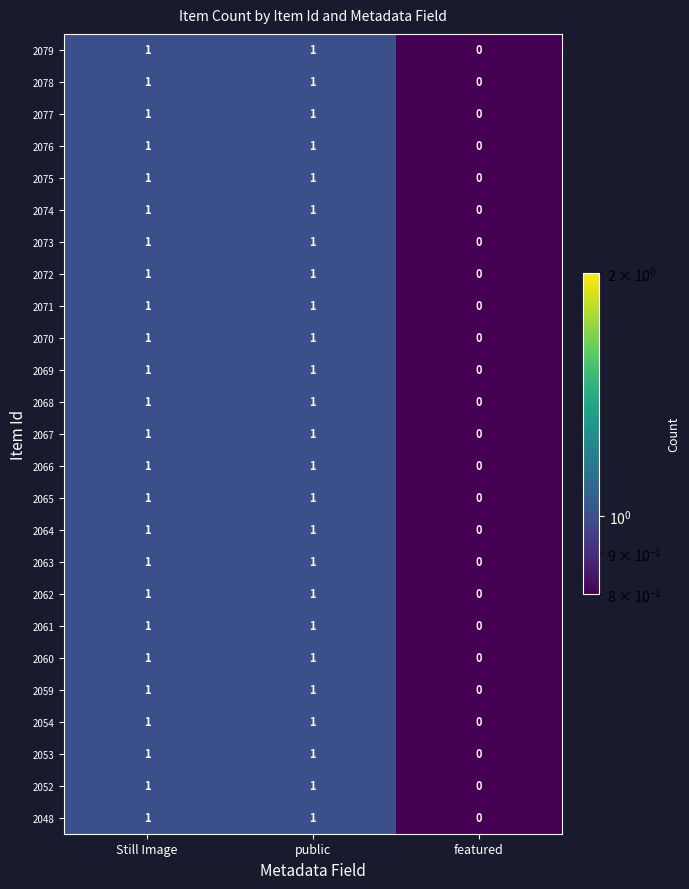

What is the total value across all series at public?

25